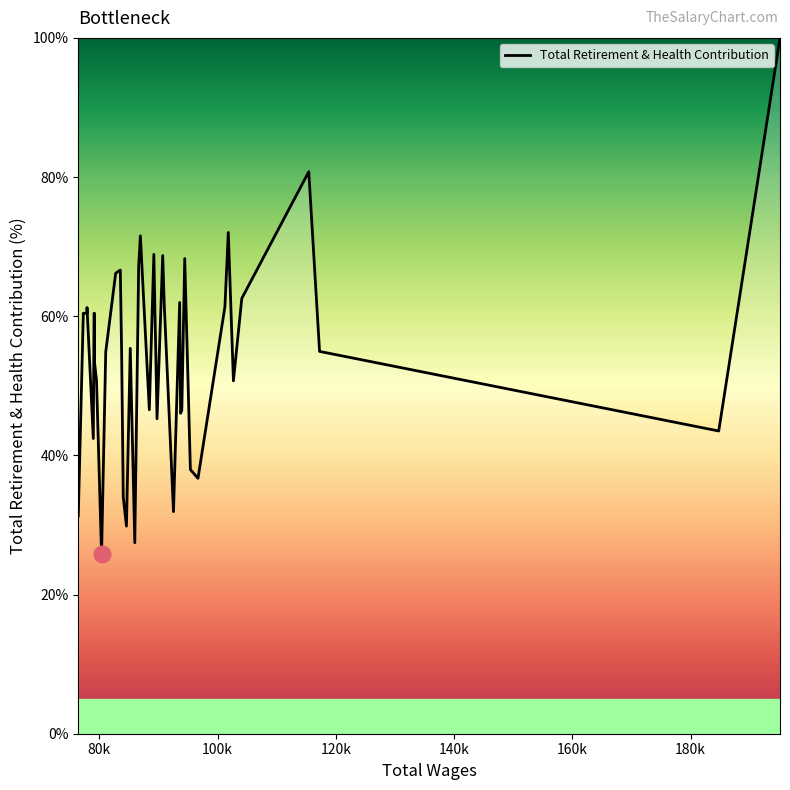

What is the smallest value displayed?

25.8